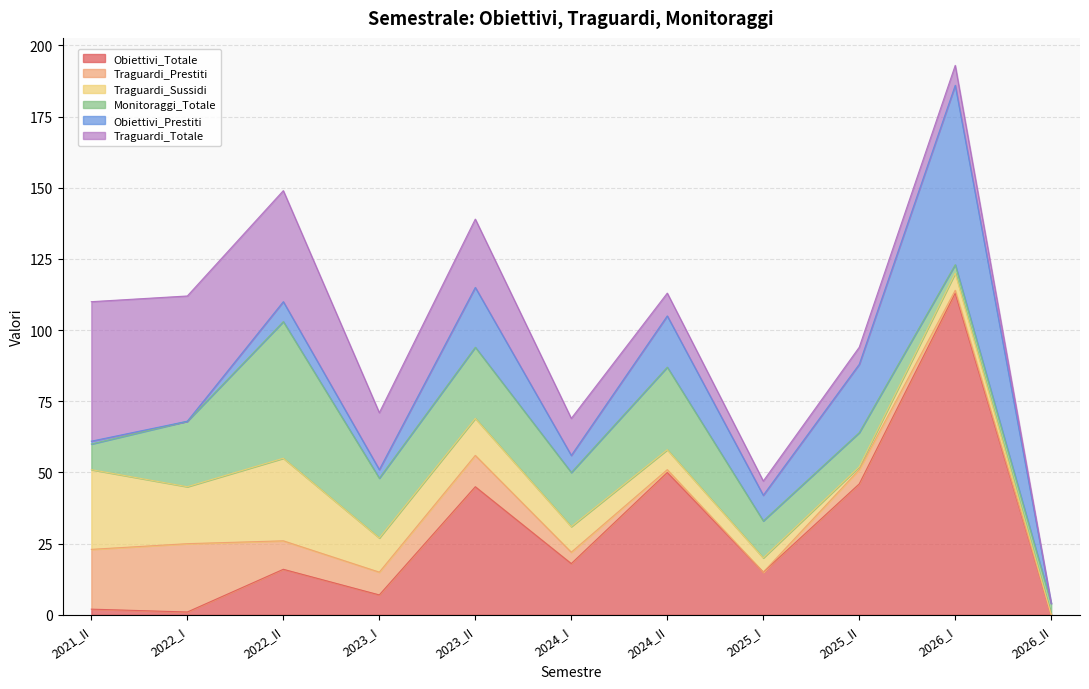

What is the sum of all Traguardi_Totale values?

215